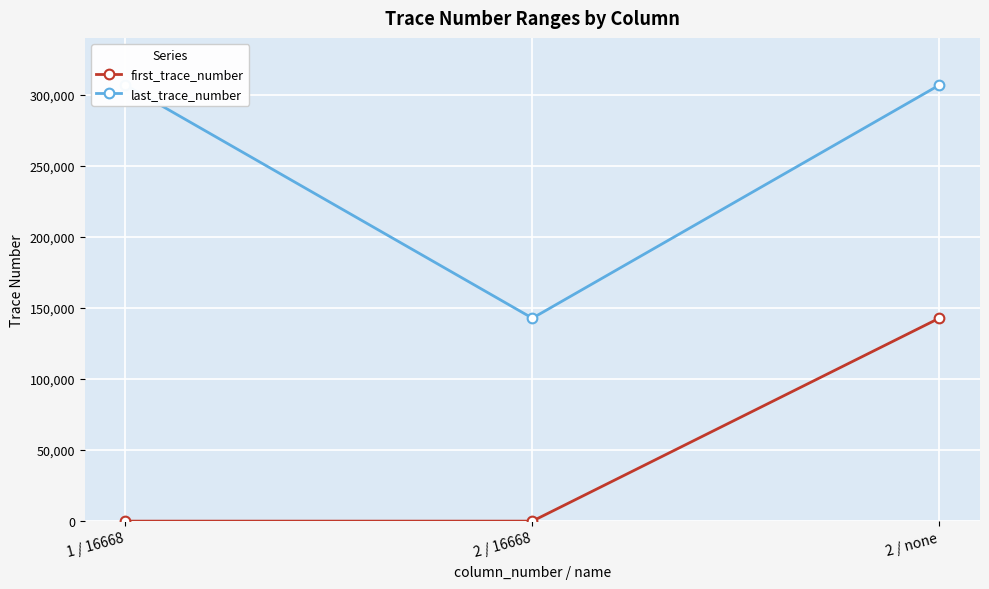

Between 1 / 16668 and 2 / 16668, which is larger?

1 / 16668